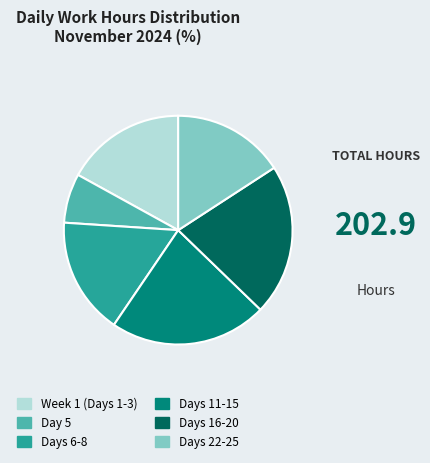

Is the sum of Day 5 and Days 11-15 greater than half?

No